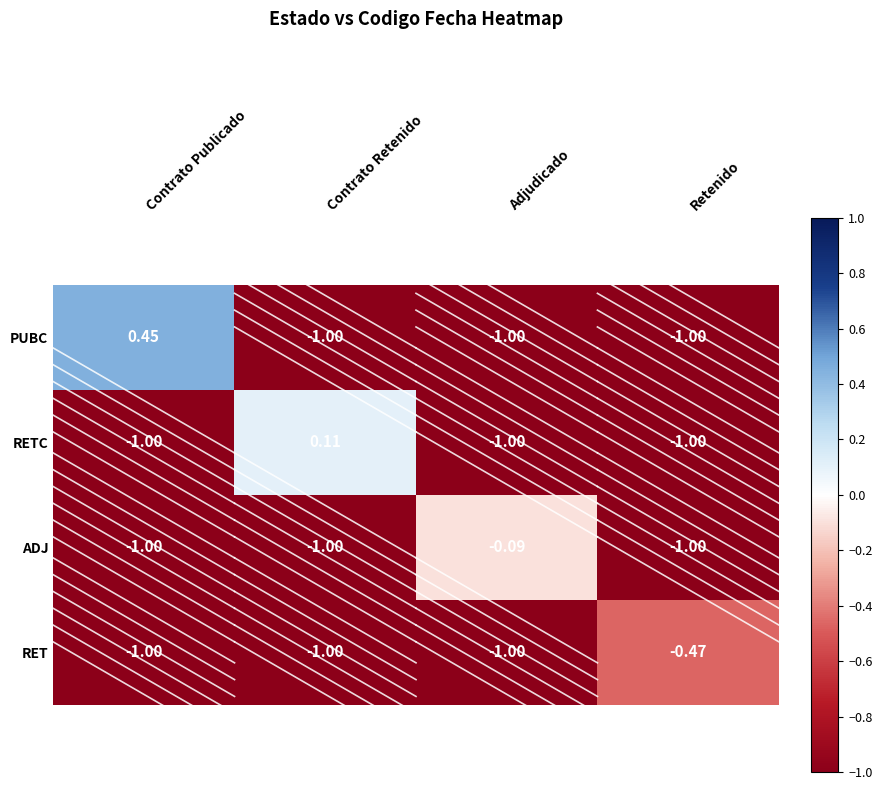

Which series changed the most between Adjudicado and Retenido?

ADJ